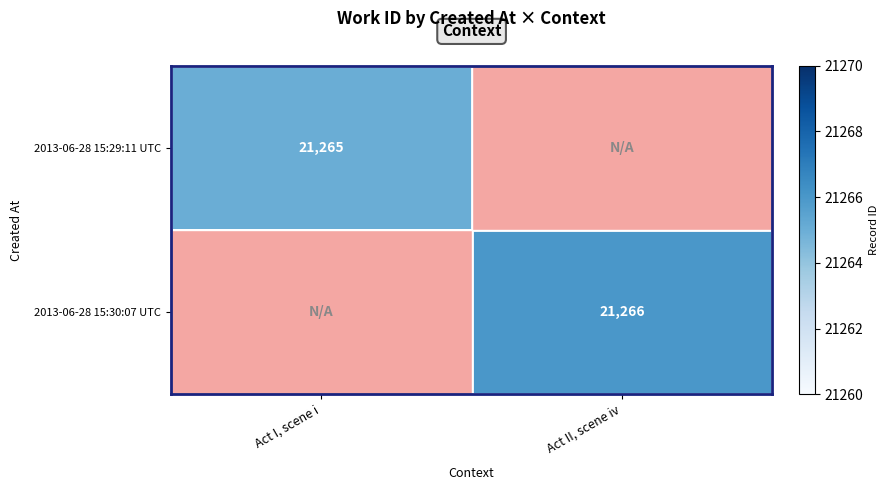

Is it true that 2013-06-28 15:29:11 UTC equals 21265 at Act I, scene i?

True